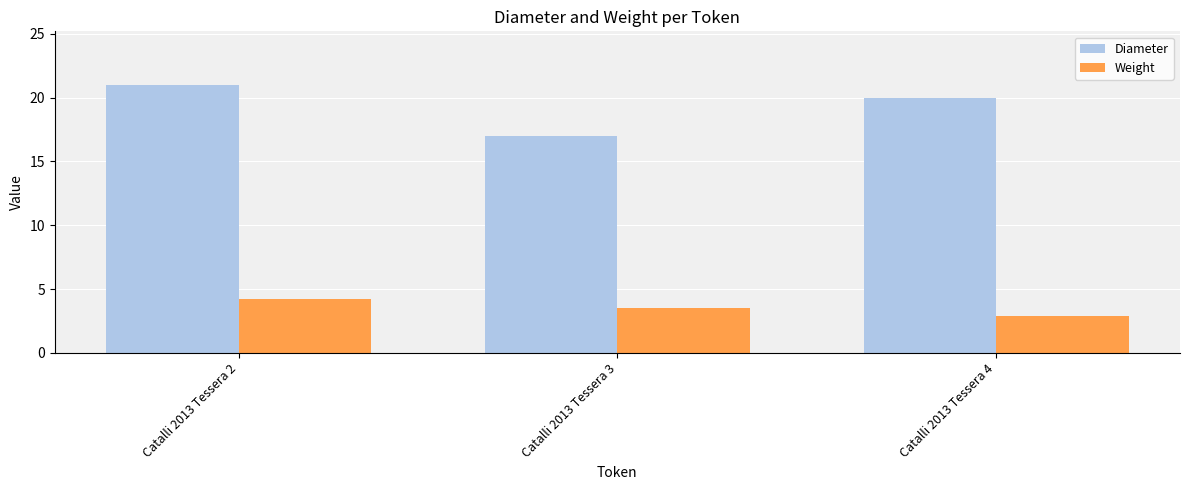

What are all the series names shown in the legend?

Diameter, Weight